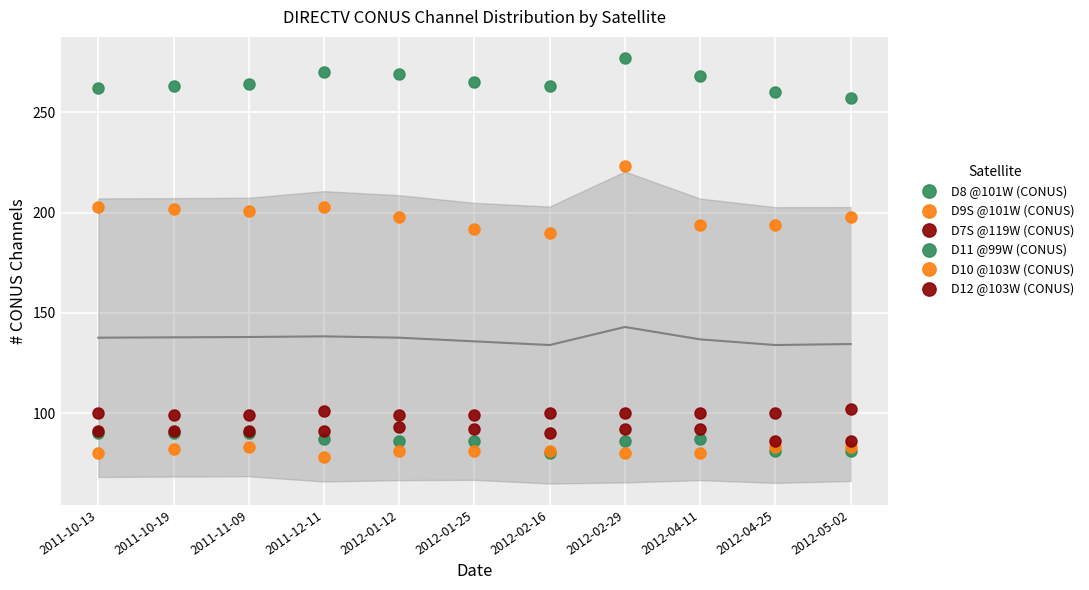

Where is the first local maximum for D9S @101W (CONUS)?

2011-12-11